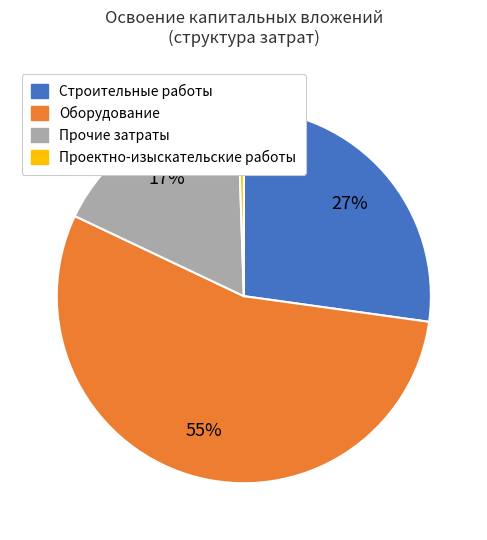

To the nearest percent, what percentage of the pie is Проектно-изыскательские работы?

1%